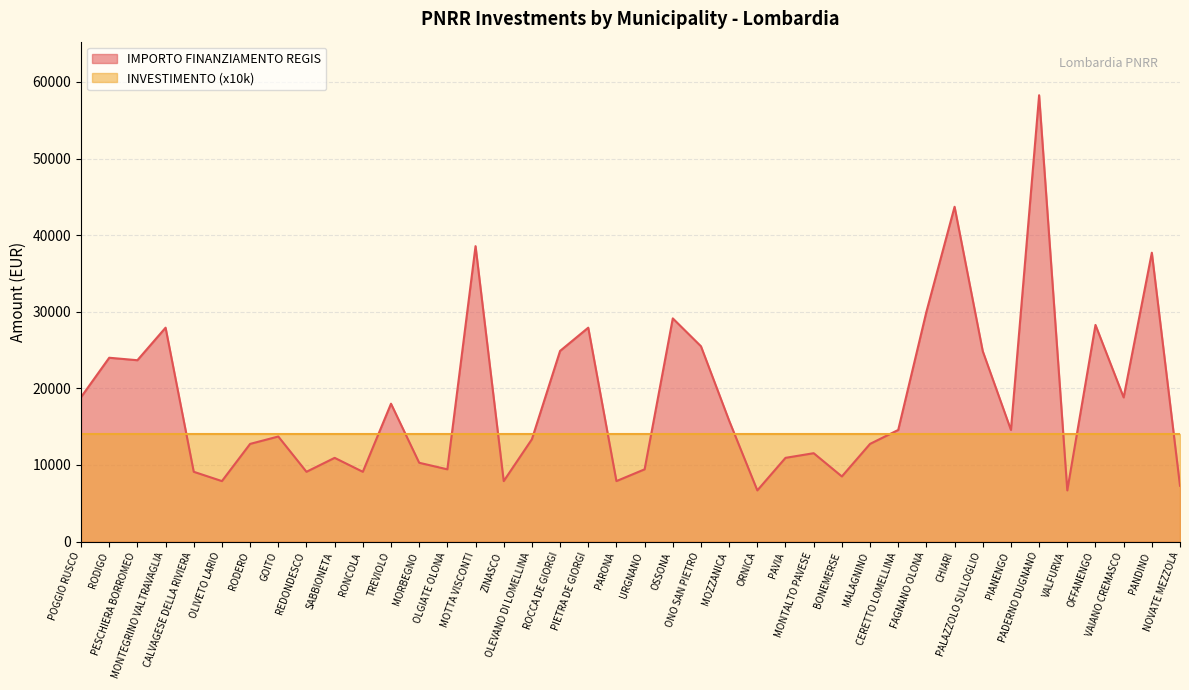

Does the chart have visible grid lines?

Yes